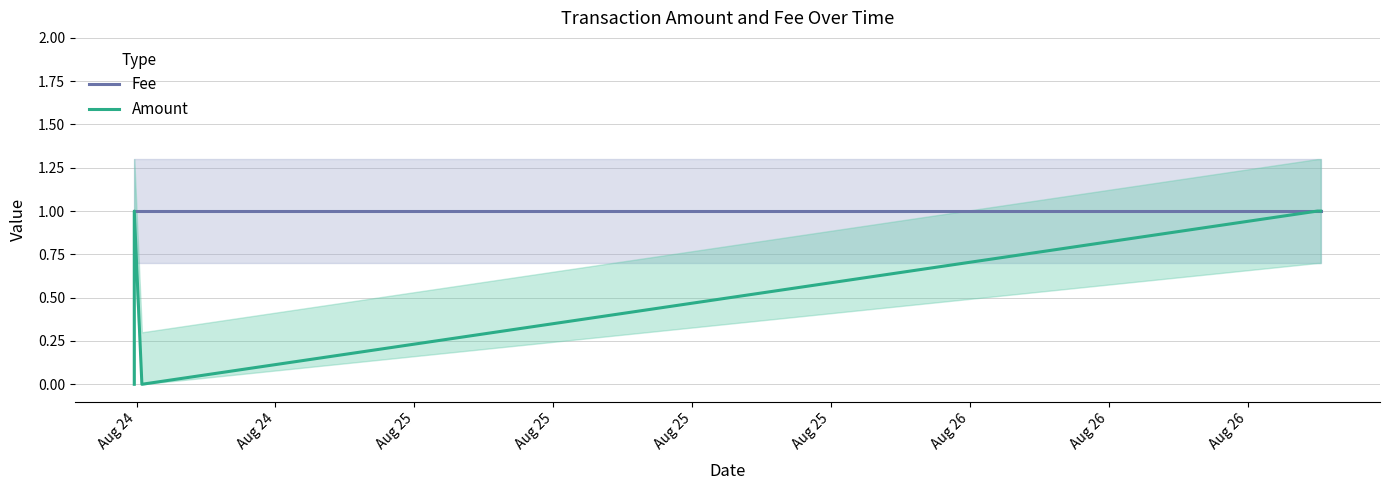

Which category has the lowest value in the Amount series?

Aug 24